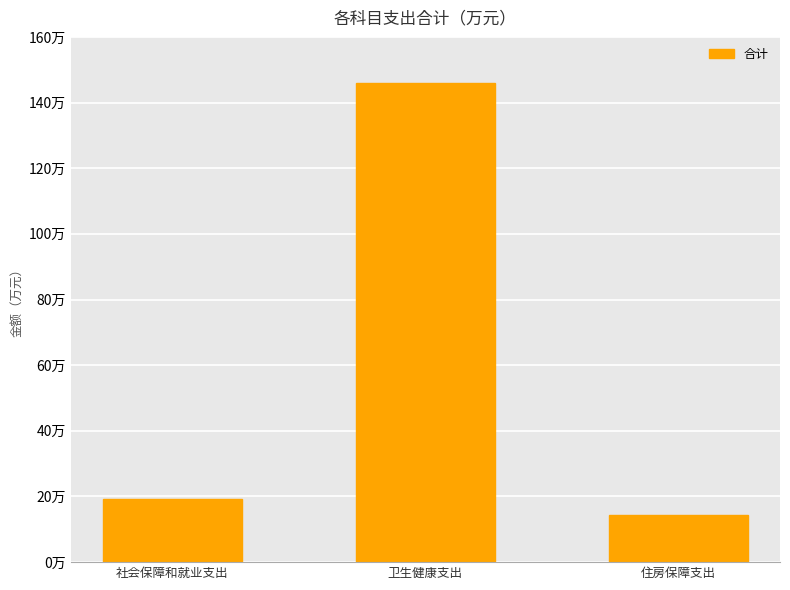

How many data points does each series have?

3